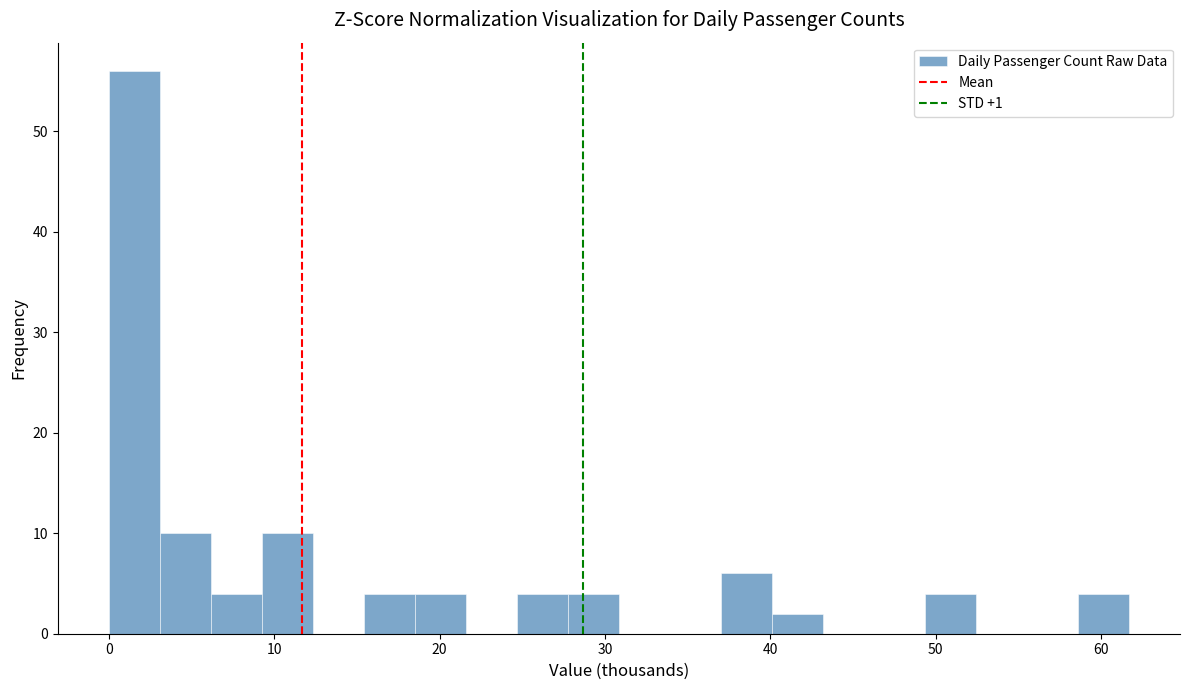

Read against the x-axis, roughly where is the centre of the tallest bar?

2